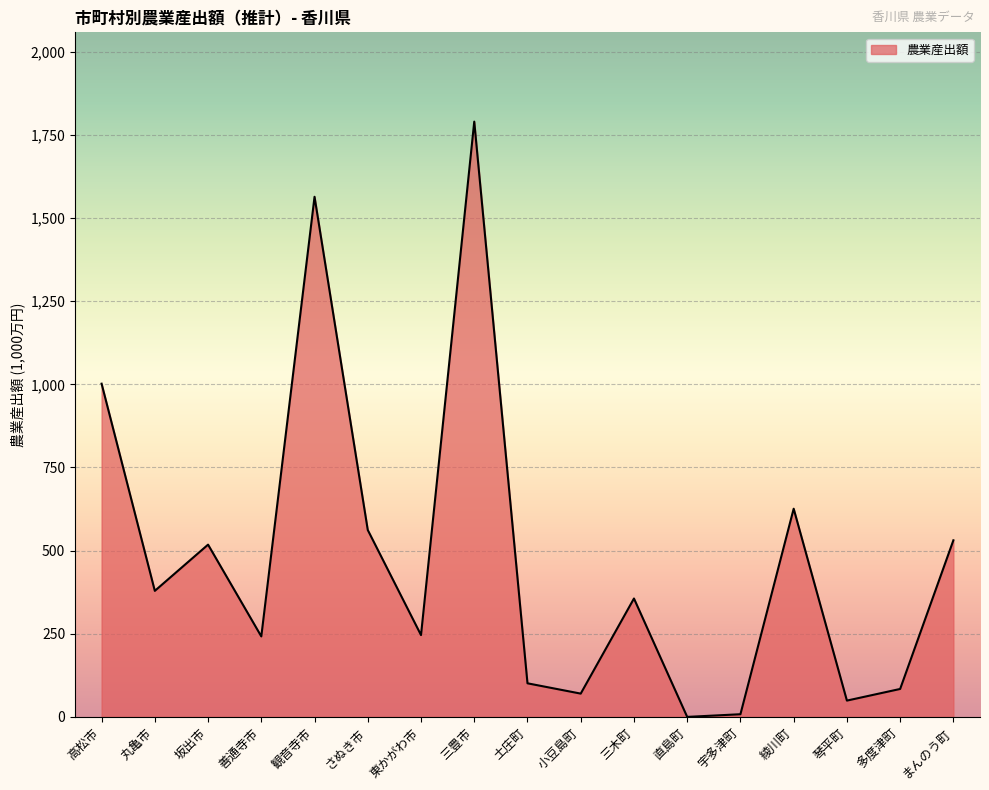

How many lines are shown in the chart?

1